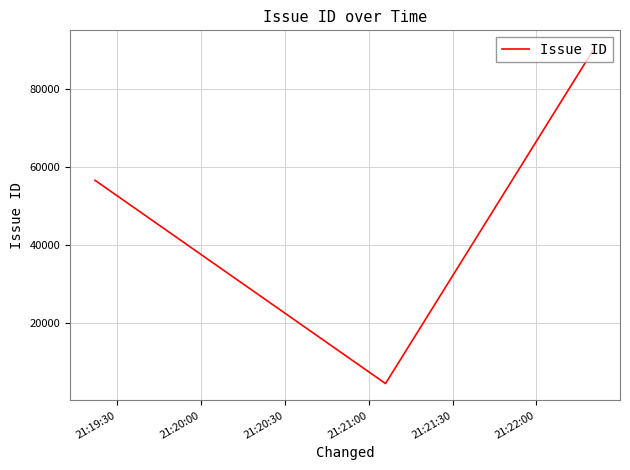

What is the sum of all values?

151779